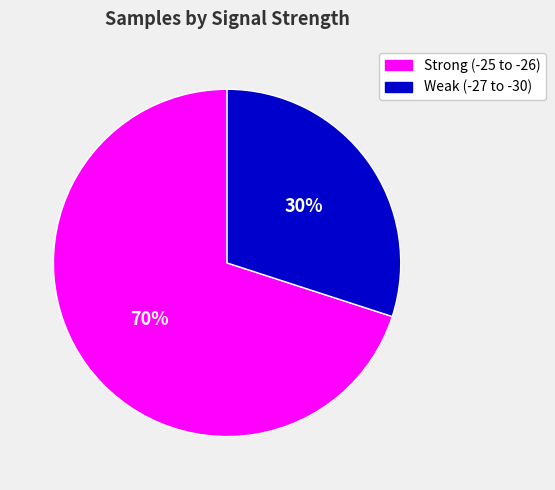

To the nearest percent, what is the average slice percentage?

50%